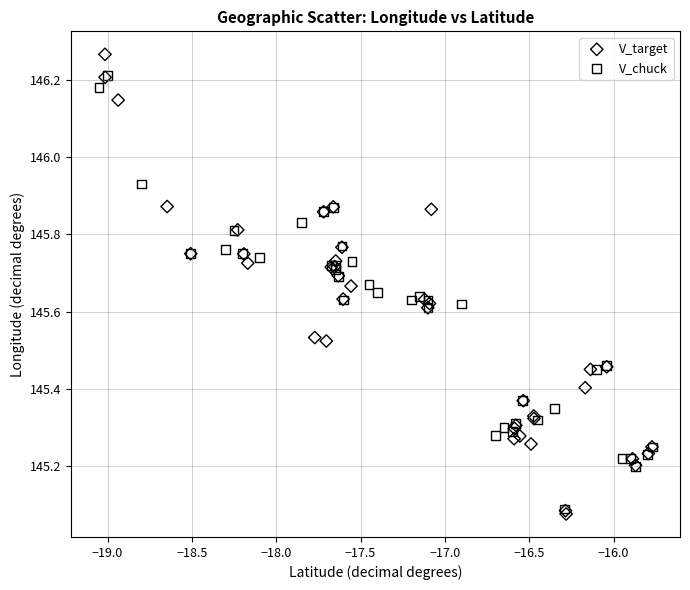

Which series reaches the maximum Y coordinate?

V_target